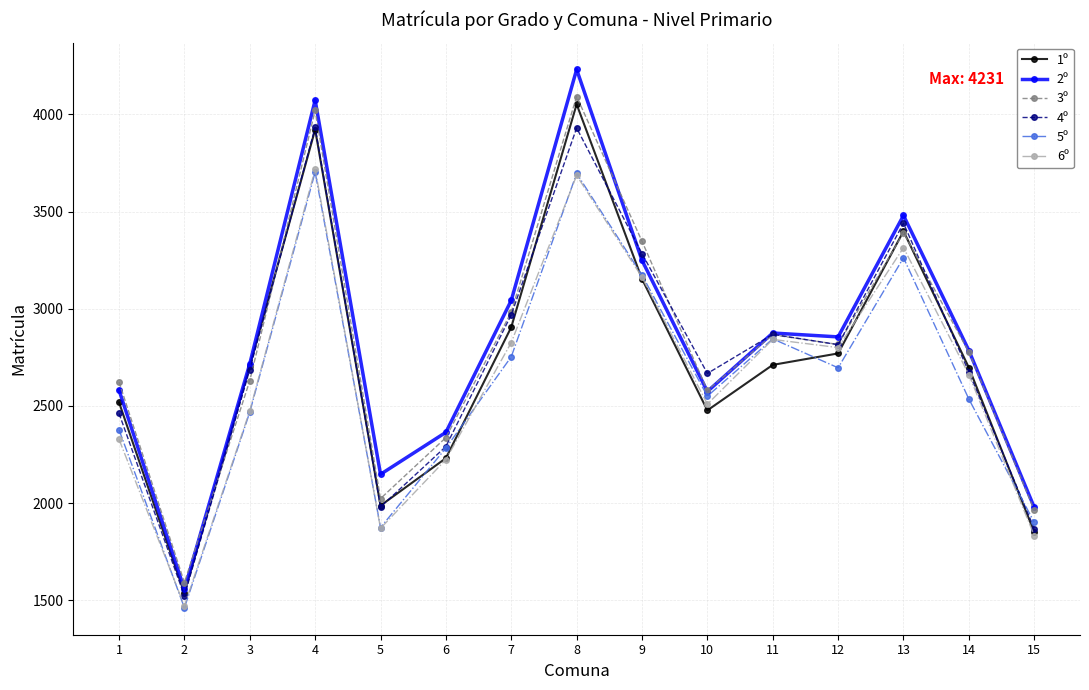

What is the greatest value displayed?

4231